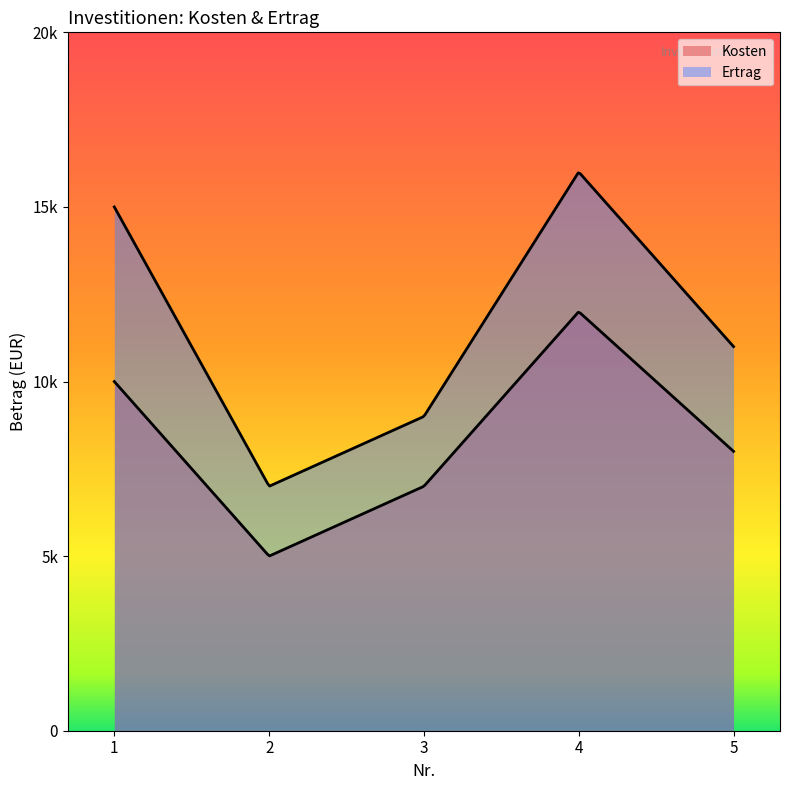

How many lines are shown in the chart?

2